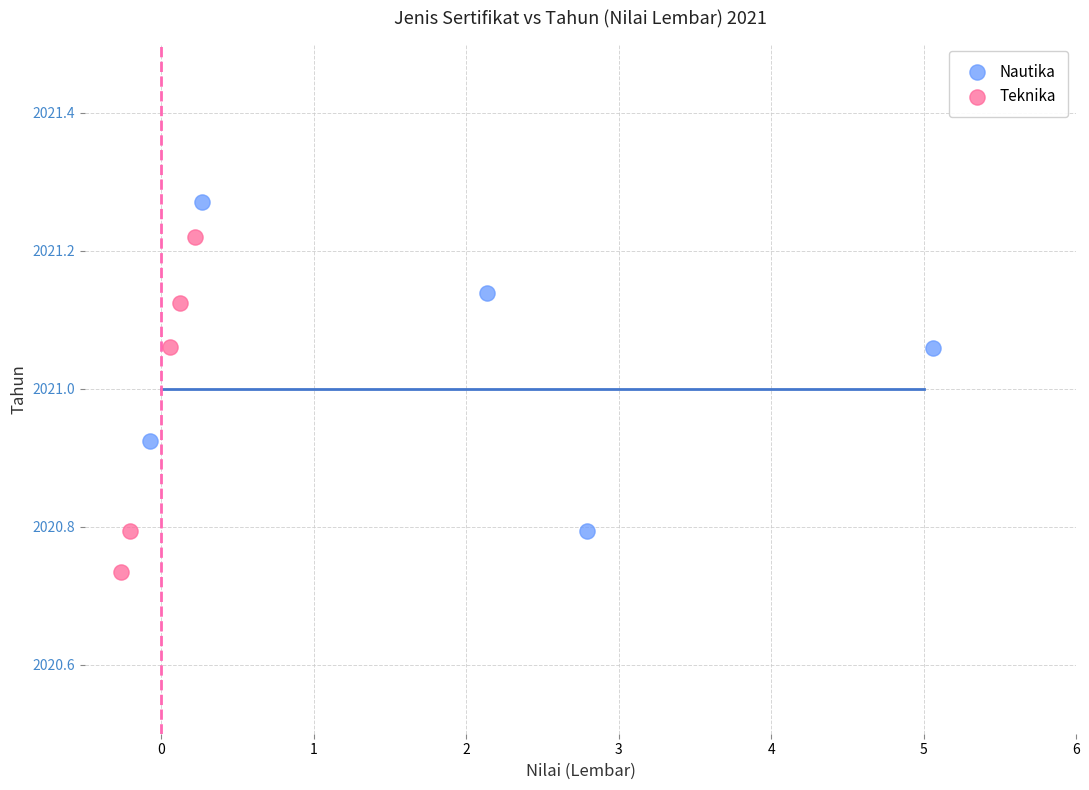

Which series contains the lowest Y value?

Teknika